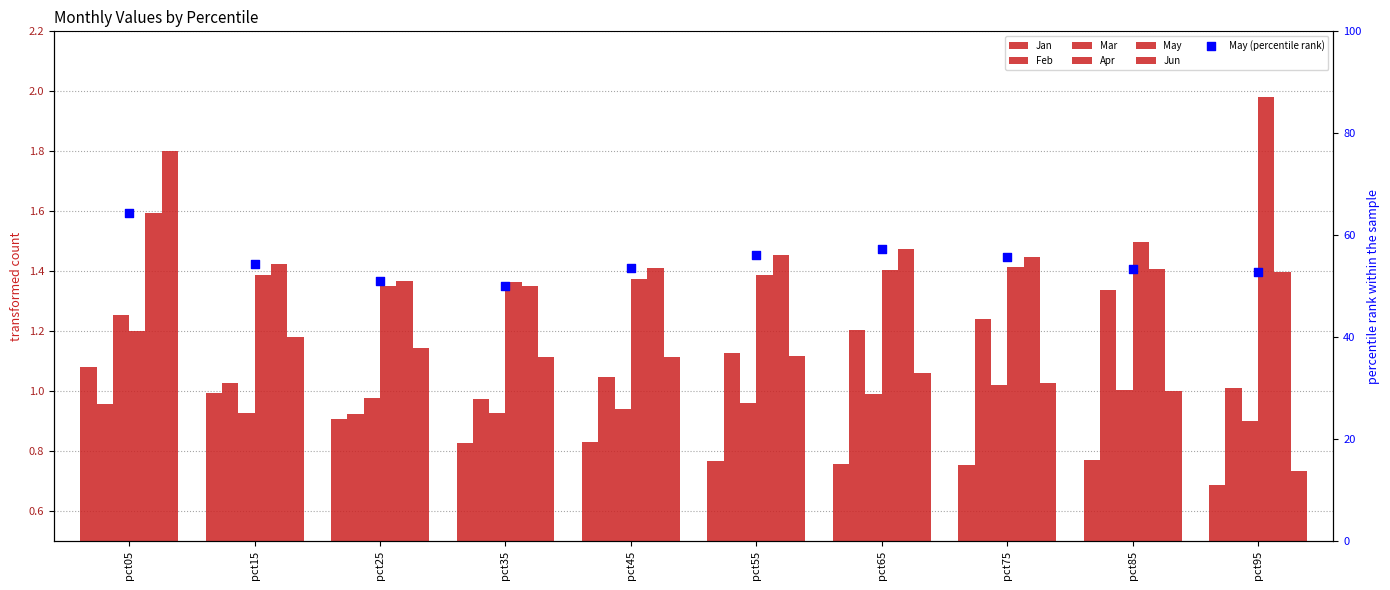

At which category is the sum across all series the highest?

pct05